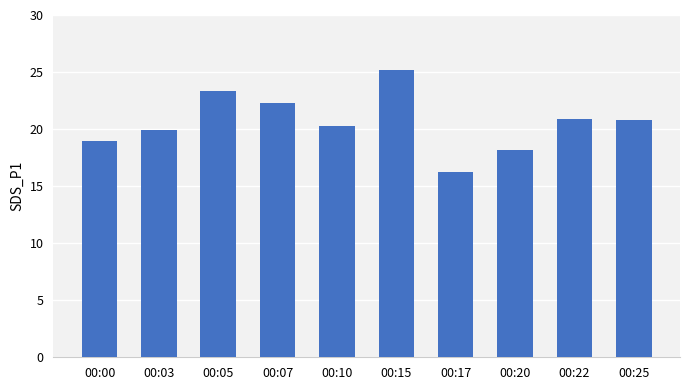

The chart shows a value of 19.9 at 00:03. True or false?

True